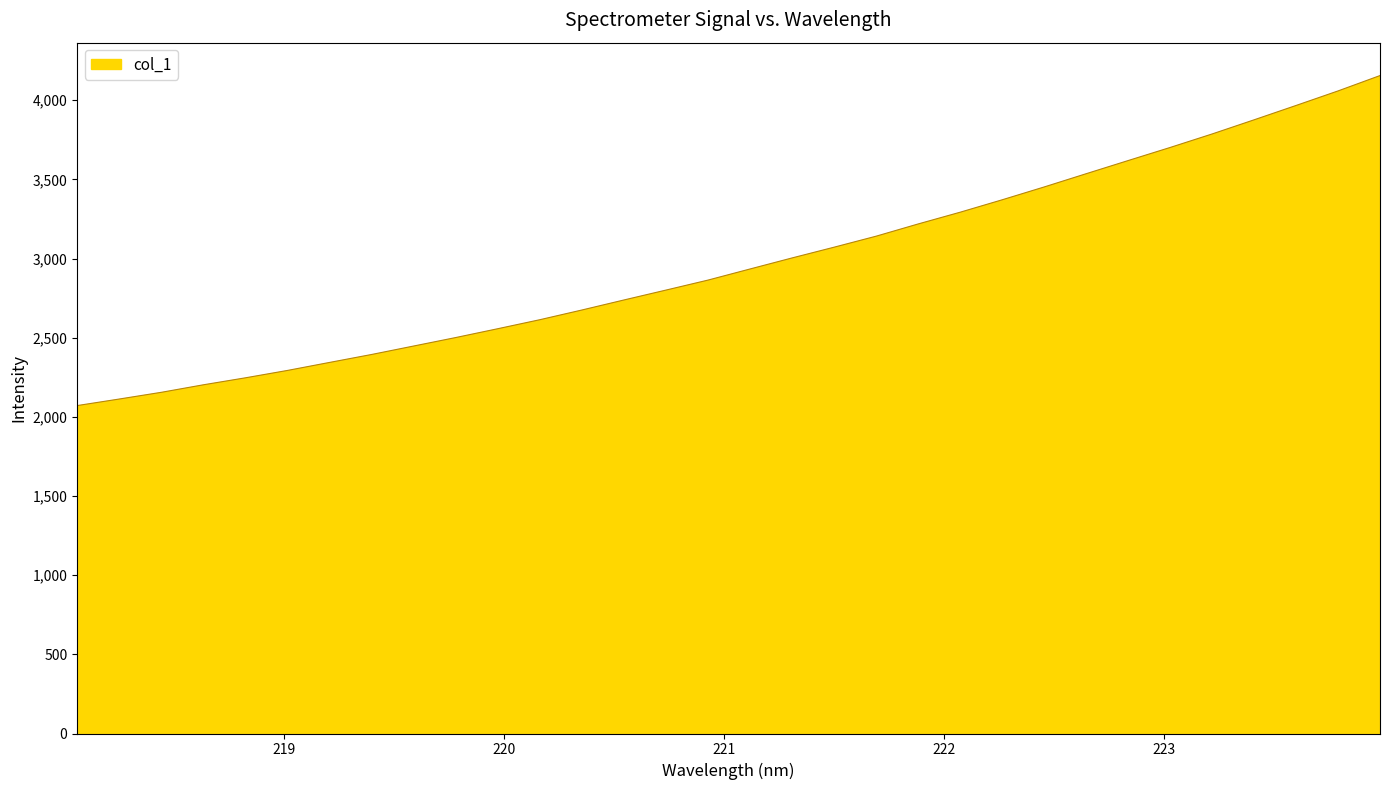

What is the minimum value shown in the chart?

2071.2